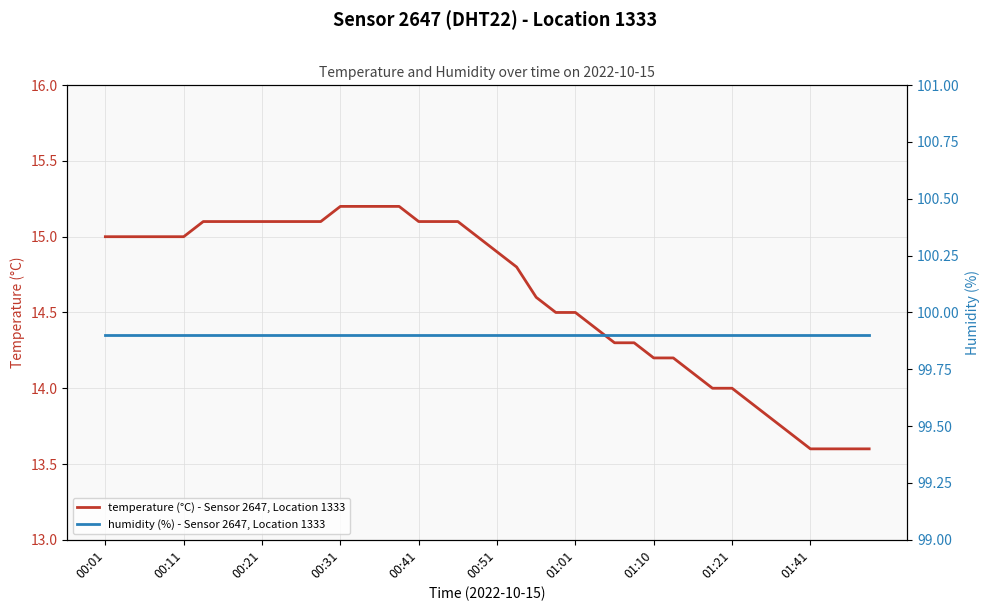

Is it true that temperature (°C) - Sensor 2647, Location 1333 equals 7.1 at 26?

False